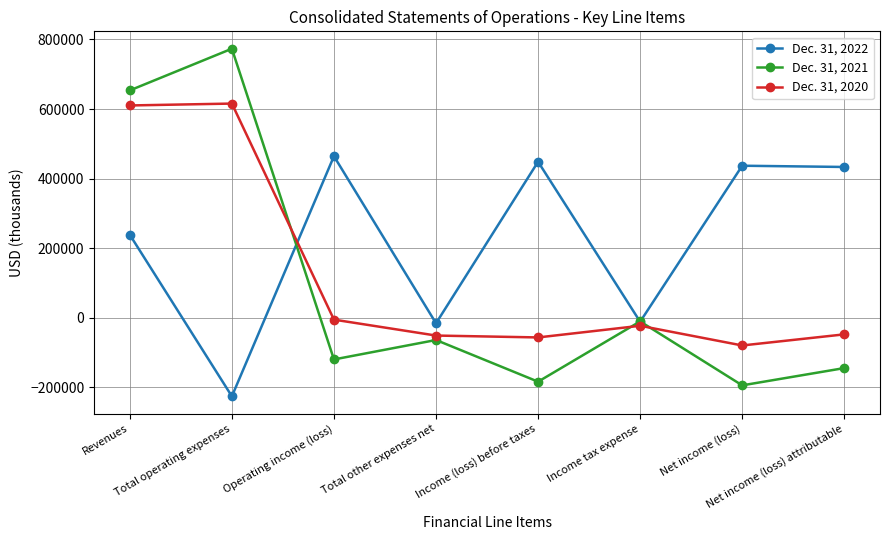

How many positive values does the Dec. 31, 2022 series have?

5